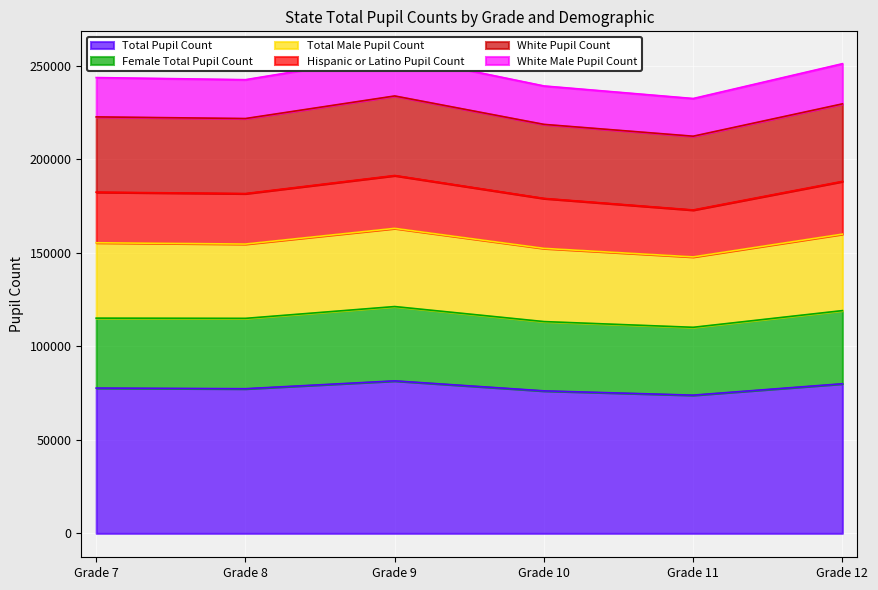

At which category does the chart reach its minimum across all series?

Grade 11